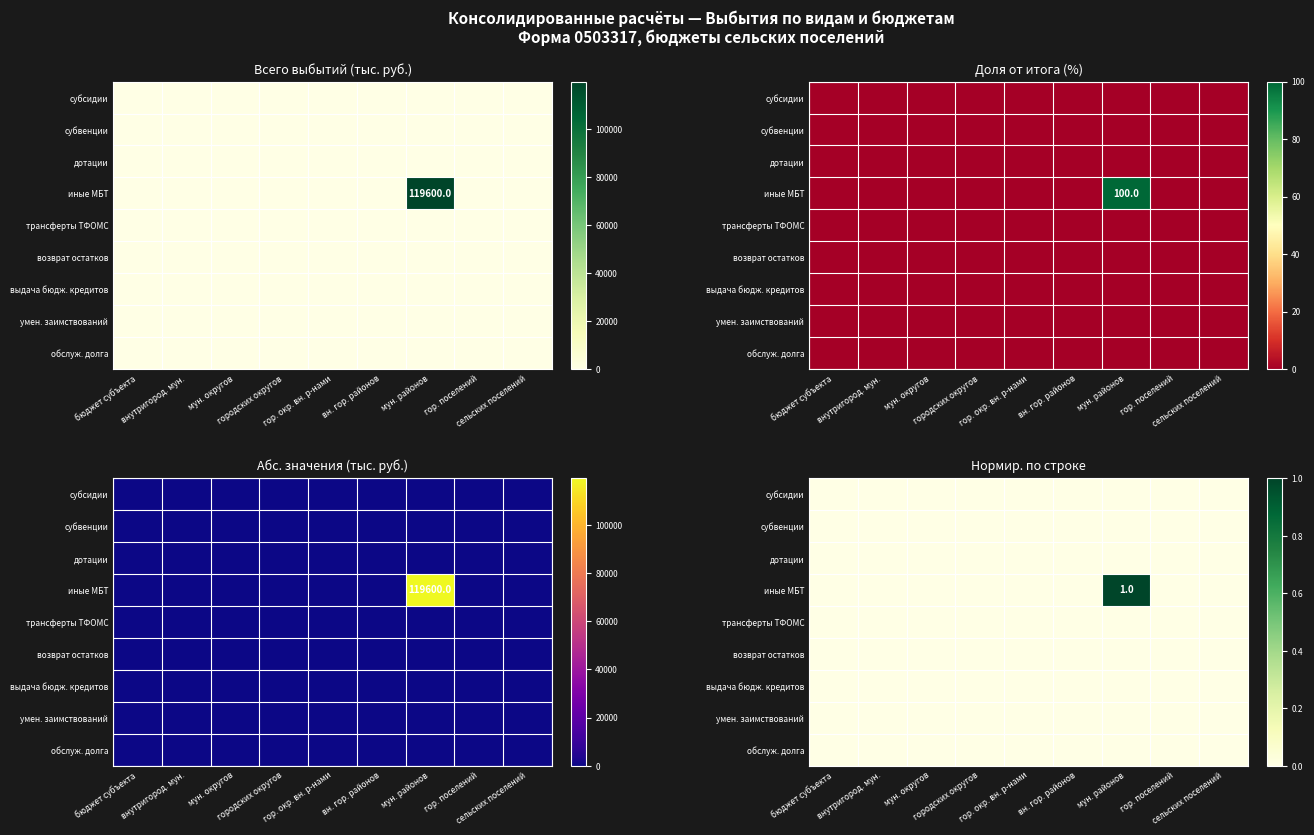

At which label does обслуж. долга reach its minimum?

бюджет субъекта